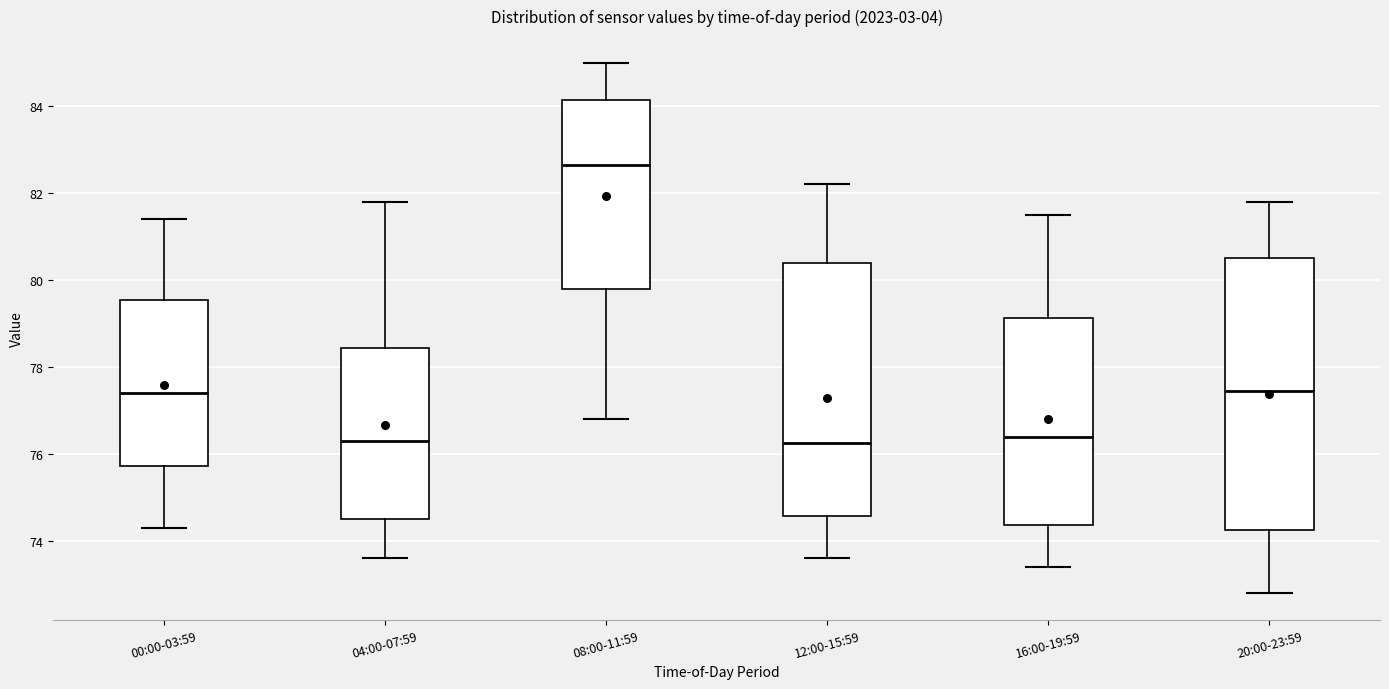

Comparing the boxes themselves (not the whiskers), which one is the tallest?

20:00-23:59